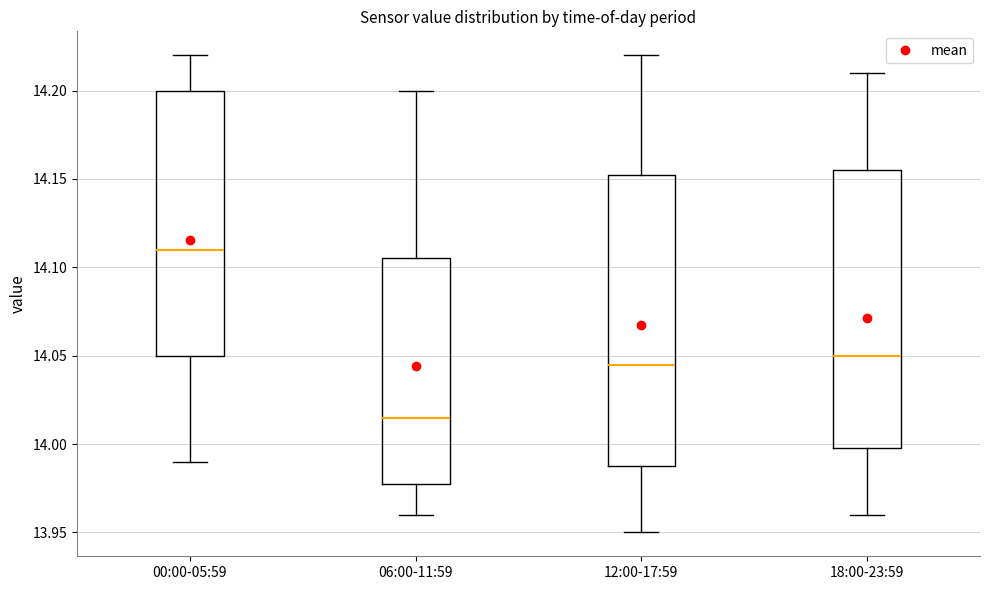

Reading left to right, read every box against the y-axis: the position of its median line, the range the box covers, and the ends of its whiskers. The values are not printed on the chart, so give them approximately, as read against the axis.

00:00-05:59: median 14.110, box 14.050 to 14.200, whiskers 13.990 to 14.220
06:00-11:59: median 14.015, box 13.980 to 14.105, whiskers 13.960 to 14.200
12:00-17:59: median 14.045, box 13.990 to 14.155, whiskers 13.950 to 14.220
18:00-23:59: median 14.050, box 14.000 to 14.155, whiskers 13.960 to 14.210